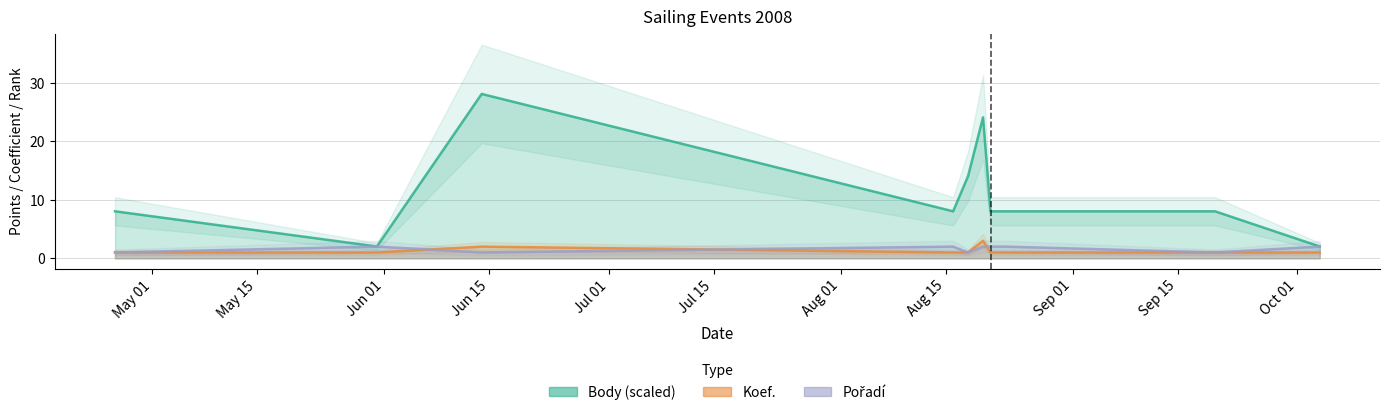

List the labels in order of Pořadí value, largest first.

2008-05-31, 2008-08-16, 2008-08-20, 2008-08-21, 2008-08-23, 2008-10-04, 2008-04-26, 2008-06-14, 2008-08-18, 2008-09-20